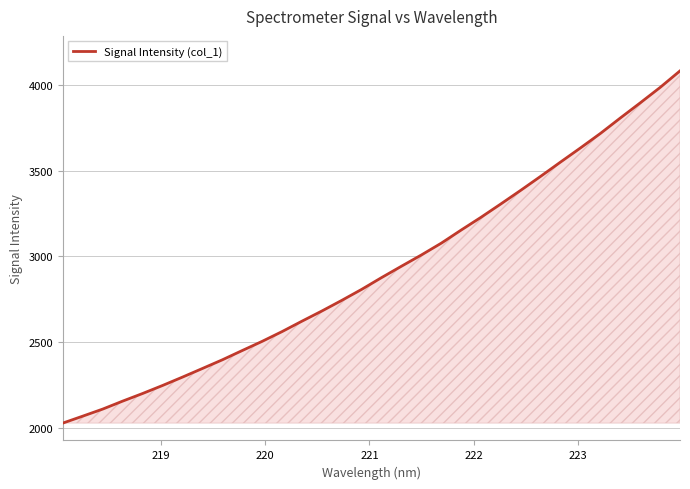

How many lines are shown in the chart?

1